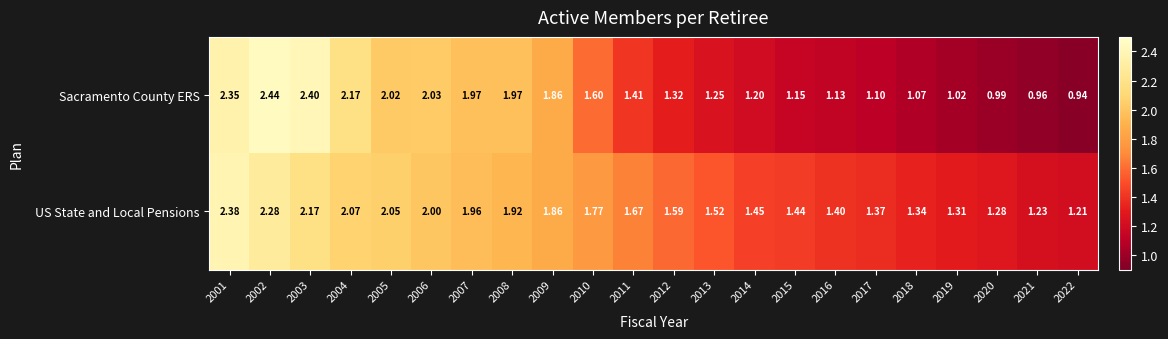

List the series in order of their peak value, highest first.

Sacramento County ERS, US State and Local Pensions